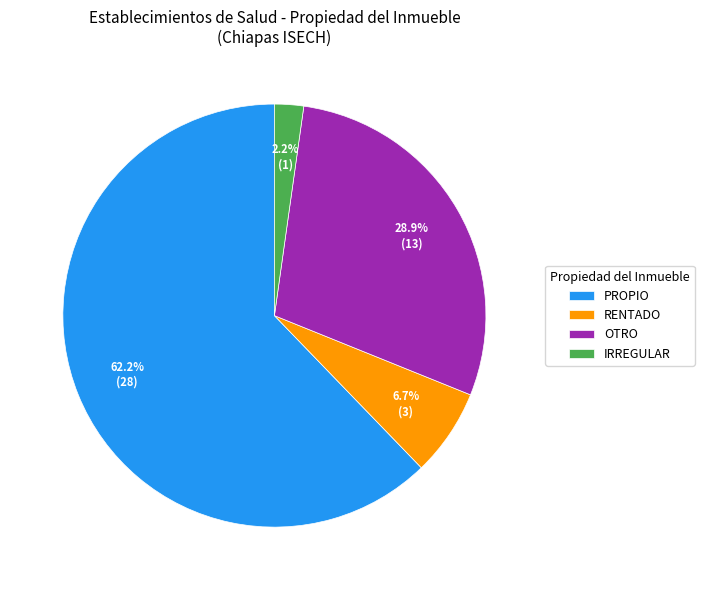

Rank the categories by value from lowest to highest.

IRREGULAR, RENTADO, OTRO, PROPIO